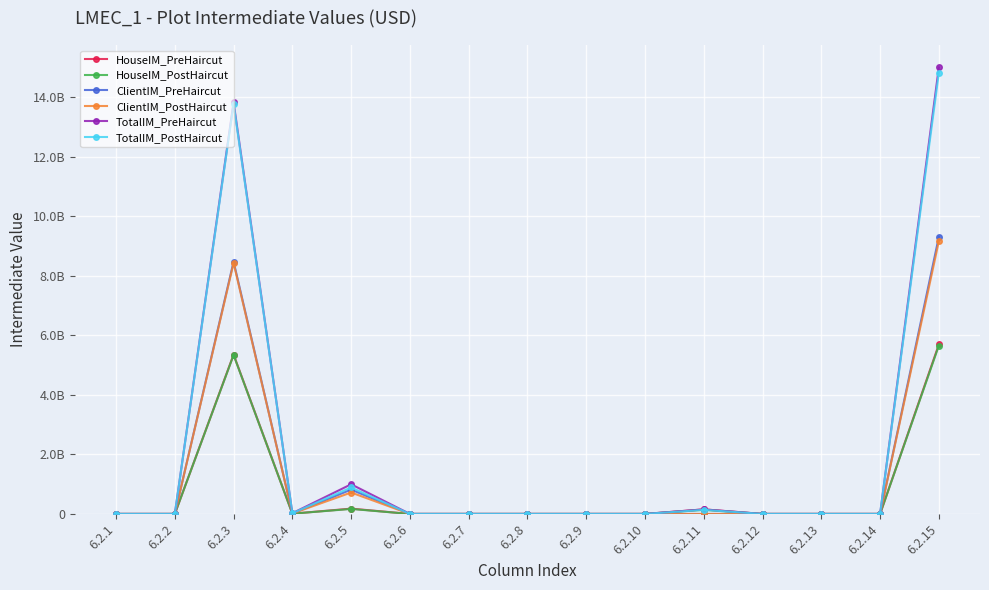

What are all the series names shown in the legend?

HouseIM_PreHaircut, HouseIM_PostHaircut, ClientIM_PreHaircut, ClientIM_PostHaircut, TotalIM_PreHaircut, TotalIM_PostHaircut